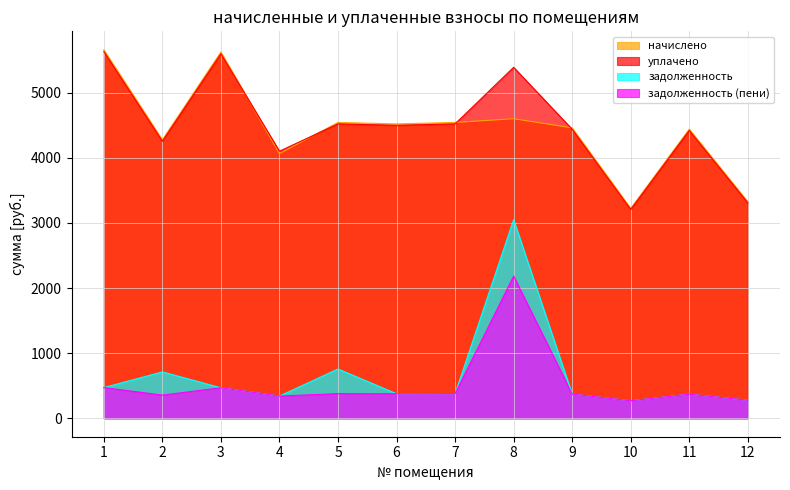

At which category does задолженность reach its first local valley?

4